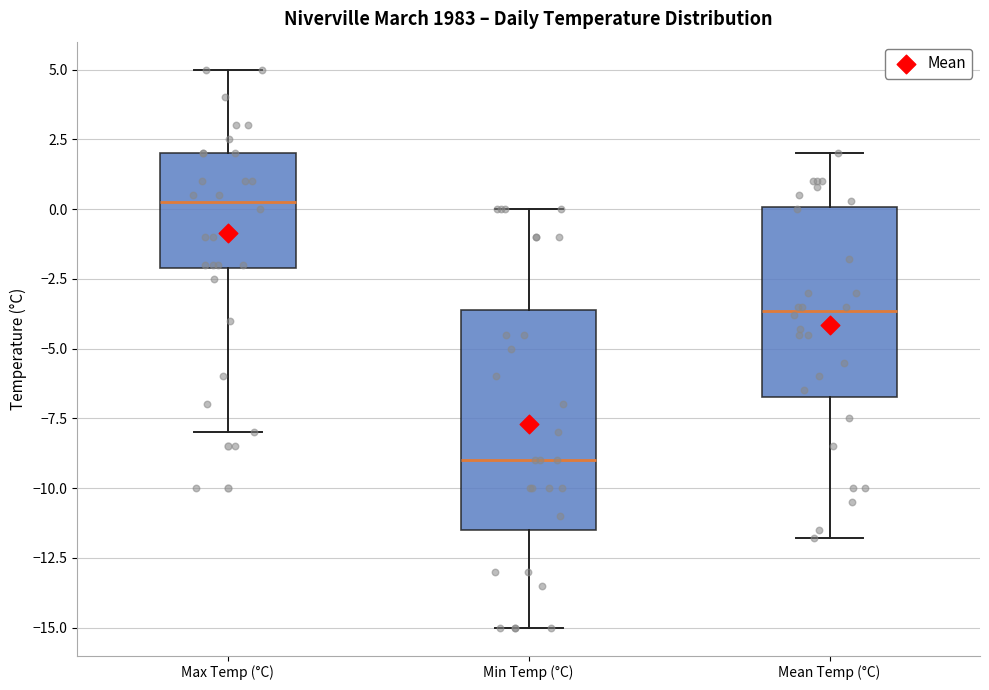

Reading left to right, transcribe this box plot: for each box, give where its median line is, the range the box spans, and where its two whiskers end, as read against the y-axis. The values are not printed on the chart, so give them approximately, as read against the axis.

Max Temp (°C): median 0.5, box -2.0 to 2.0, whiskers -8.0 to 5.0
Min Temp (°C): median -9.0, box -11.5 to -3.5, whiskers -15.0 to 0.0
Mean Temp (°C): median -3.5, box -6.5 to 0.0, whiskers -12.0 to 2.0